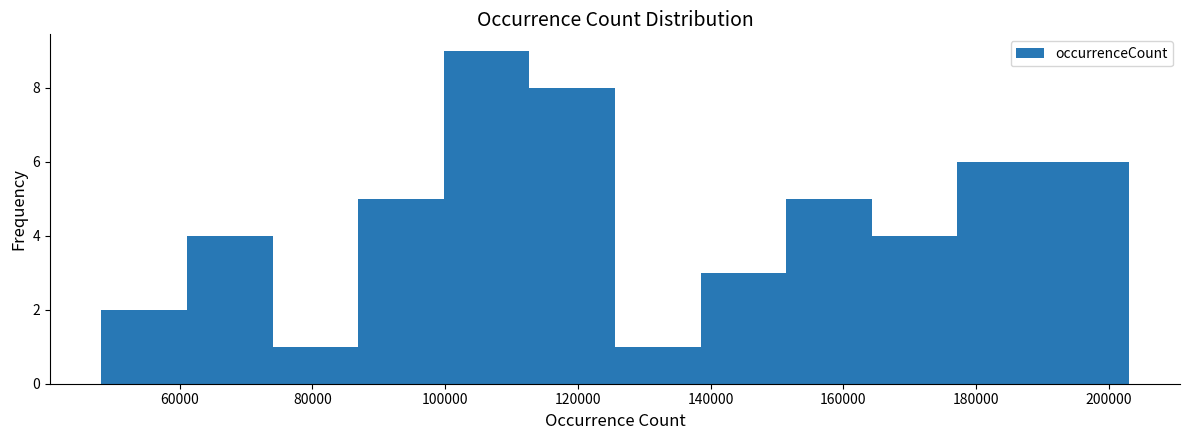

How tall is the bar that spans 152000 to 164000 on the x-axis? Neither the bar edges nor the heights are printed on the chart, so give them approximately, as read against the axes.

5